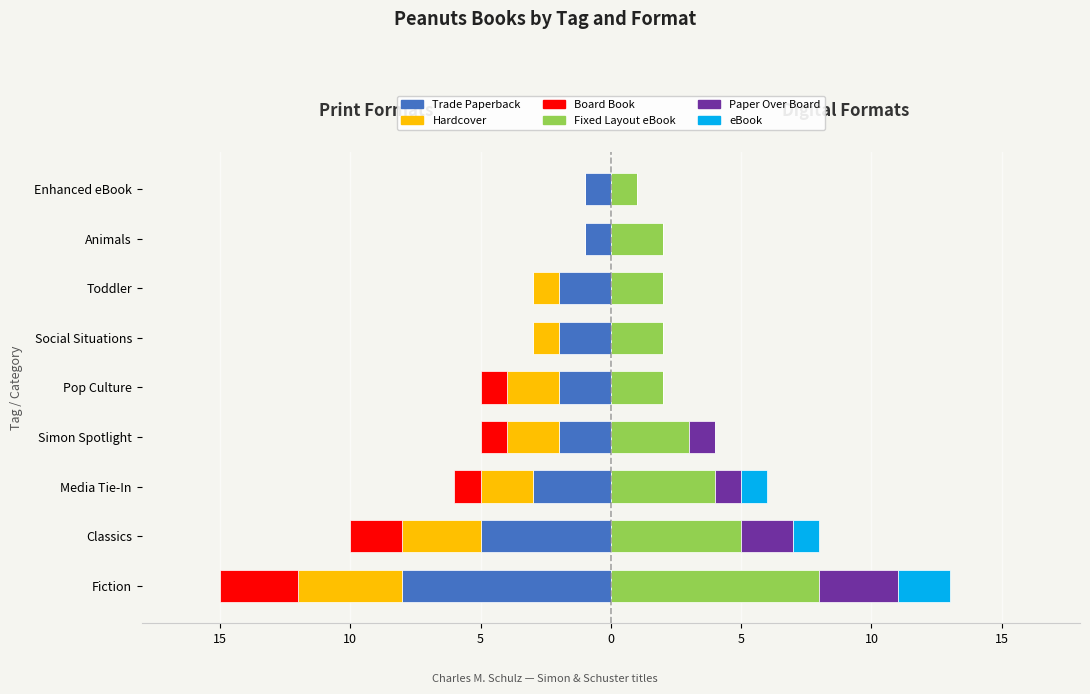

Read the Fixed Layout eBook value at Fiction.

8